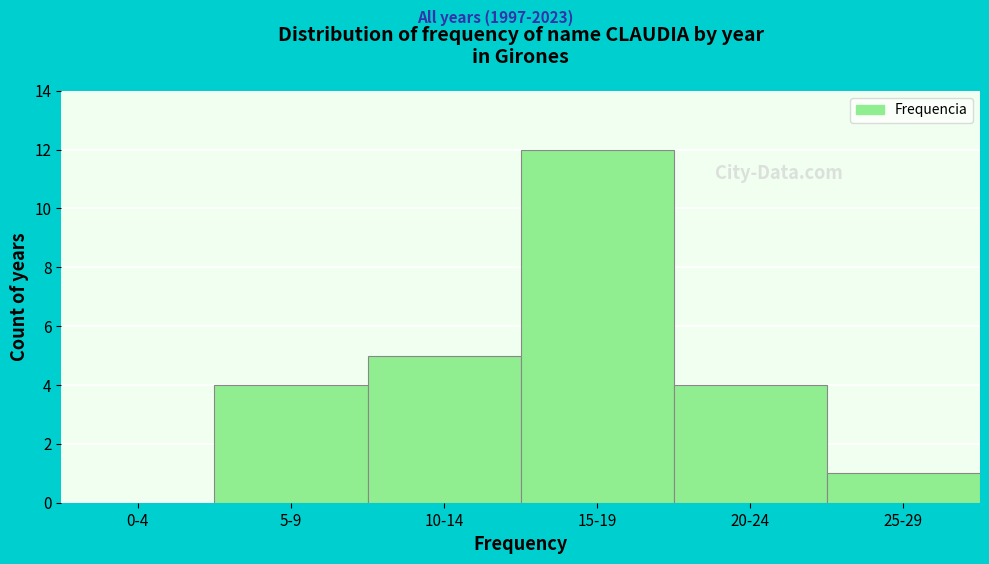

Reading right to left, what are all the values shown in this chart?

25-29=1	20-24=4	15-19=12	10-14=5	5-9=4	0-4=0